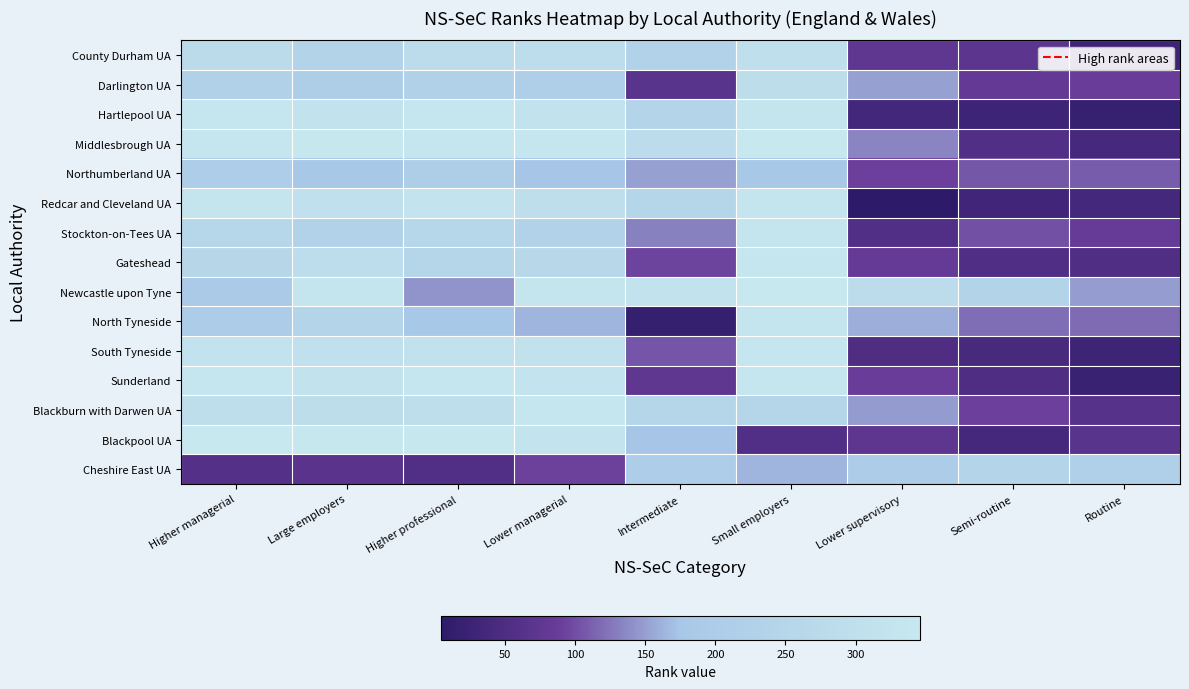

Which has a higher value, Large employers or Lower supervisory?

Large employers